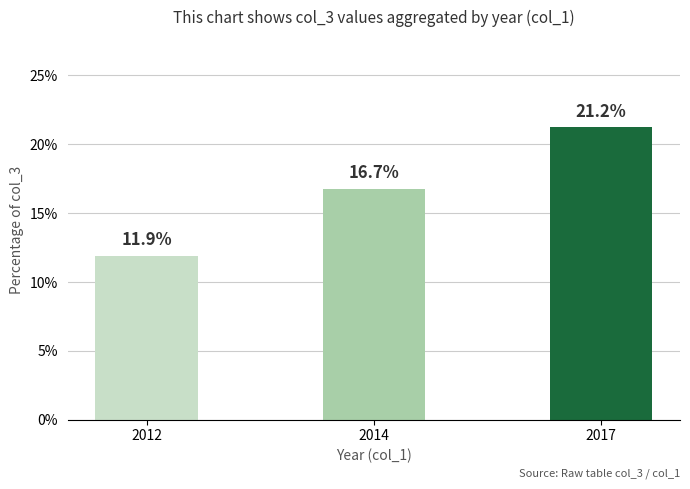

List the labels in order of value, smallest first.

2012, 2014, 2017